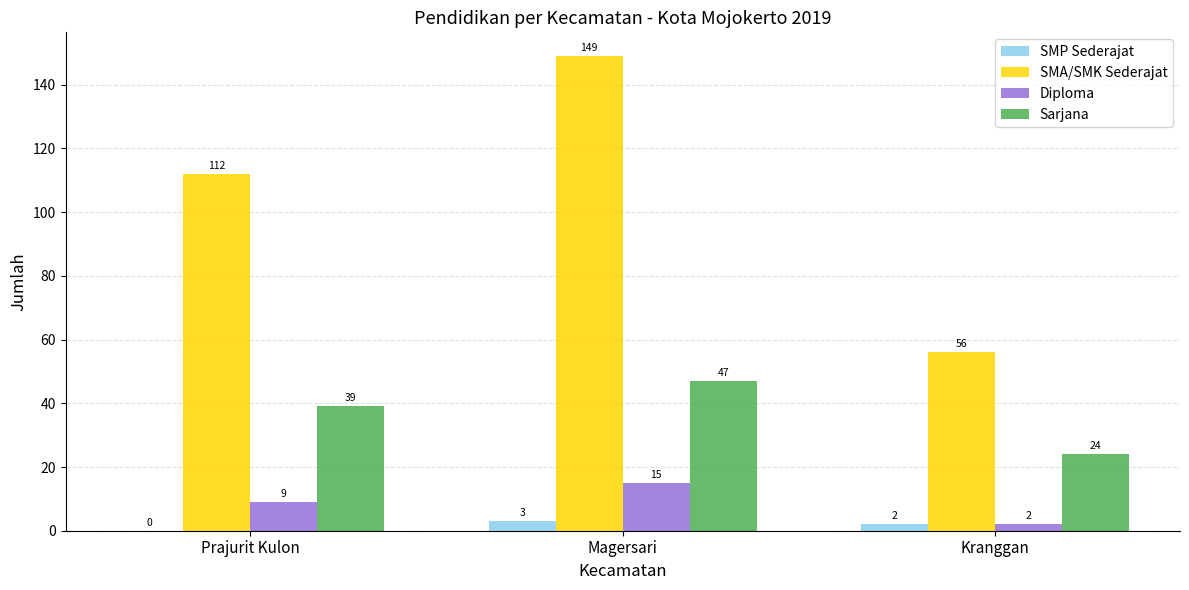

Is the value of Sarjana at Magersari greater than the value of SMA/SMK Sederajat at Prajurit Kulon?

No